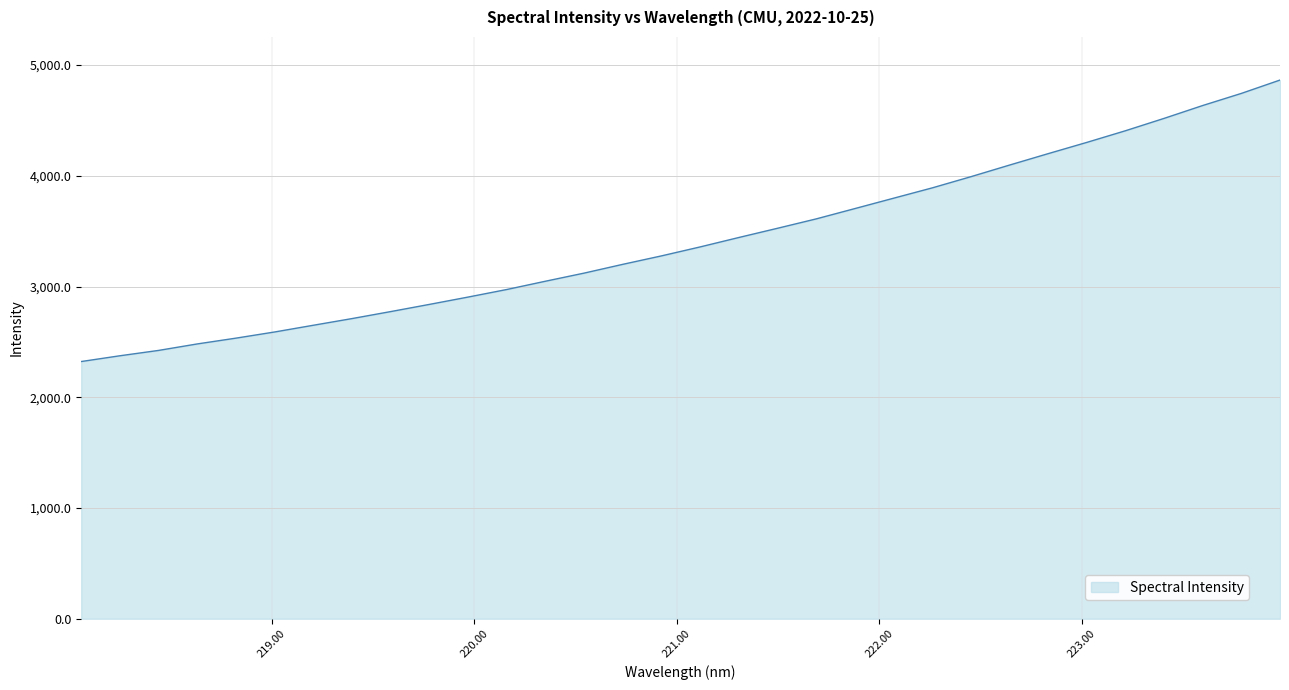

What is the minimum value shown in the chart?

2322.7